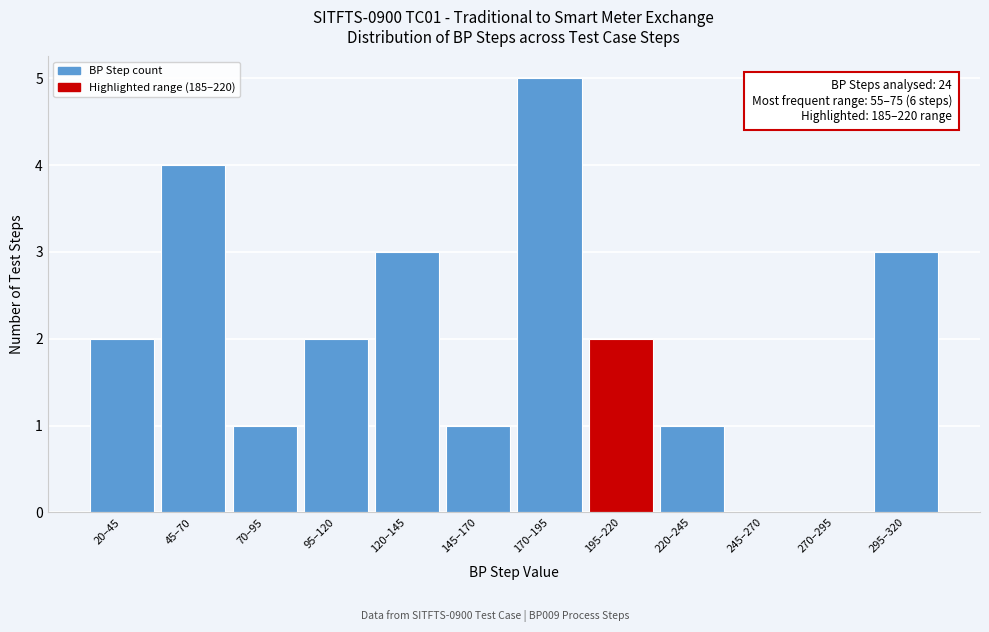

Reading left to right, transcribe all the data shown in this chart.

20–45=2	45–70=4	70–95=1	95–120=2	120–145=3	145–170=1	170–195=5	195–220=2	220–245=1	245–270=0	270–295=0	295–320=3